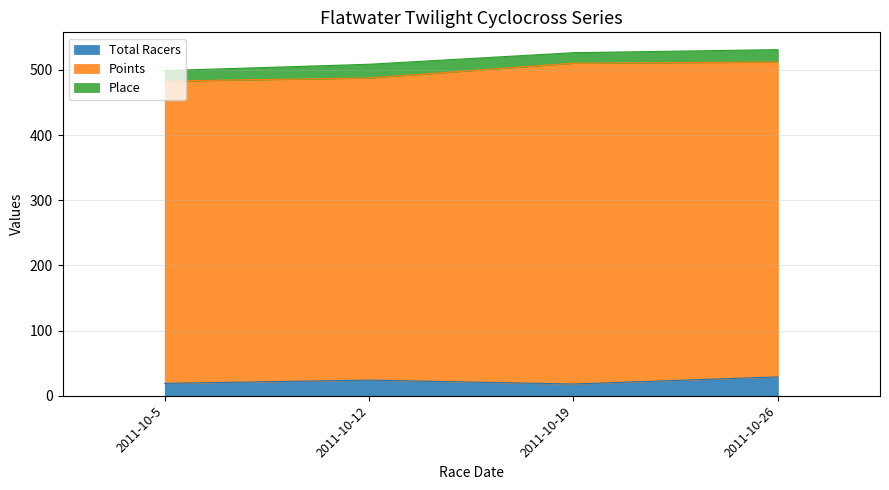

What is the difference between the highest and lowest values at 2011-10-5?

448.0